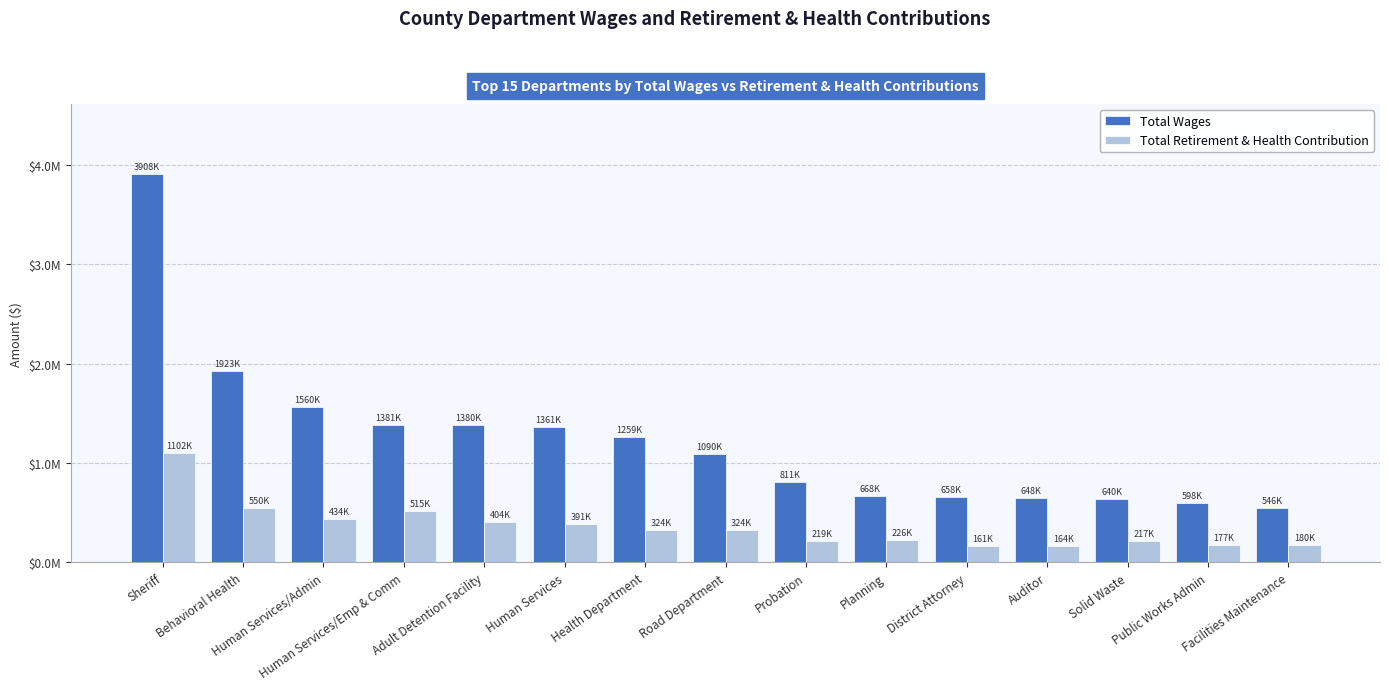

Are the bars grouped side by side (vs. stacked)?

Yes